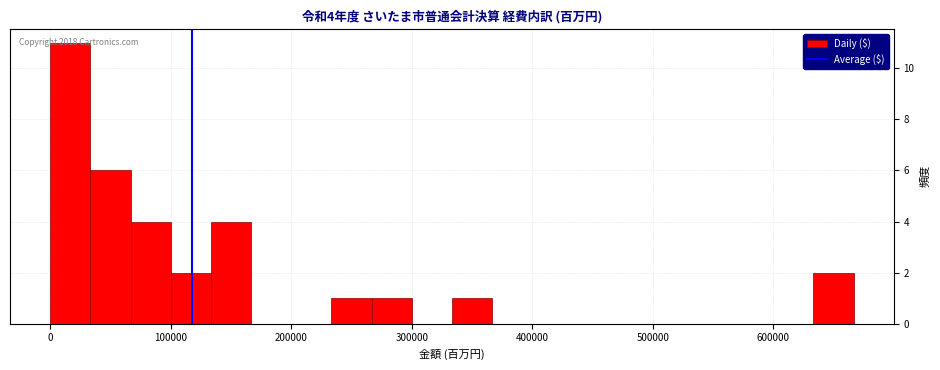

Read against the x-axis, roughly where is the centre of the tallest bar?

20000